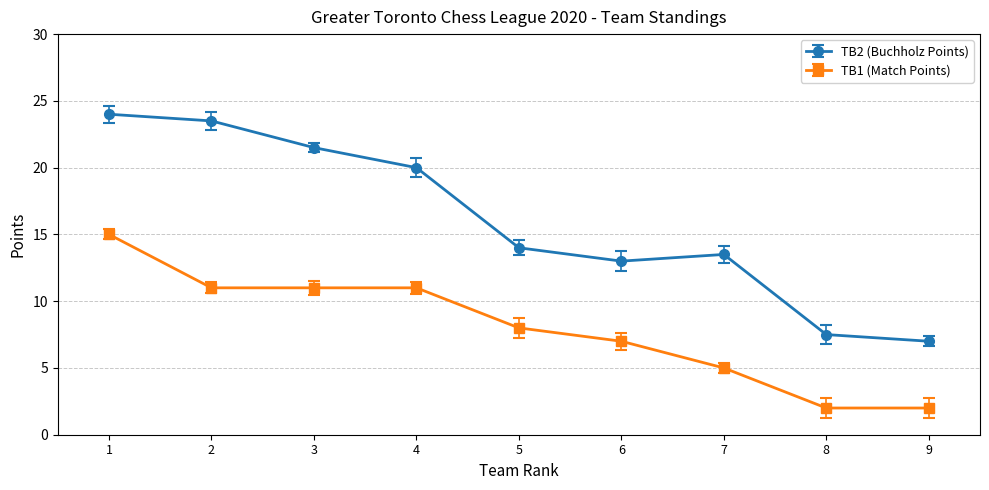

Which series has the largest range (max minus min)?

TB2 (Points)